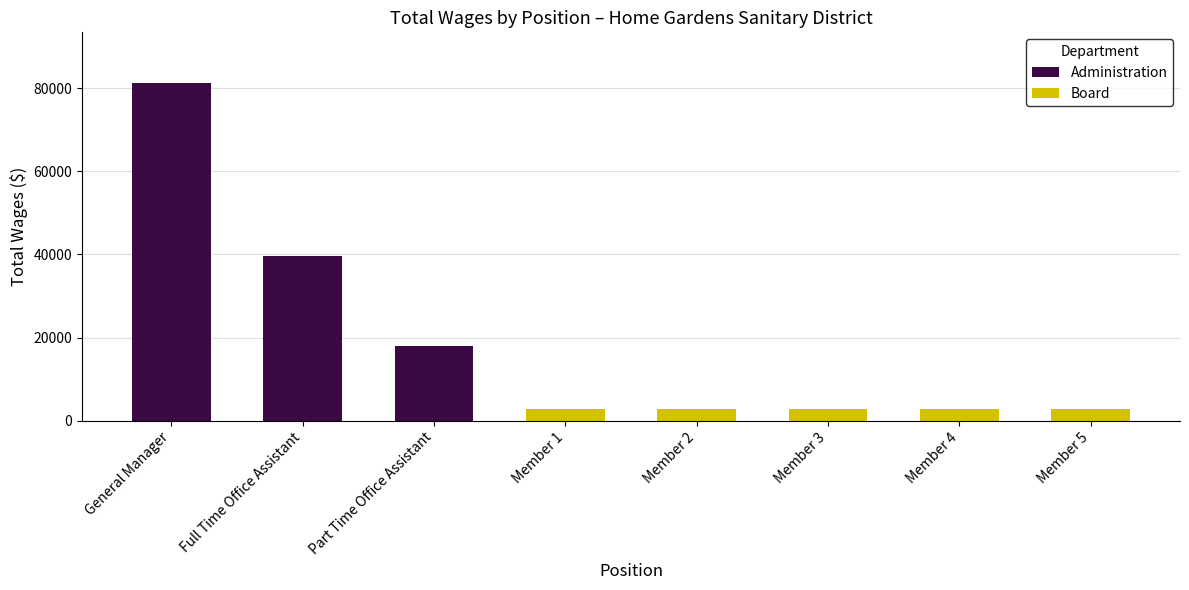

At which label does the data first exceed 39727?

General Manager